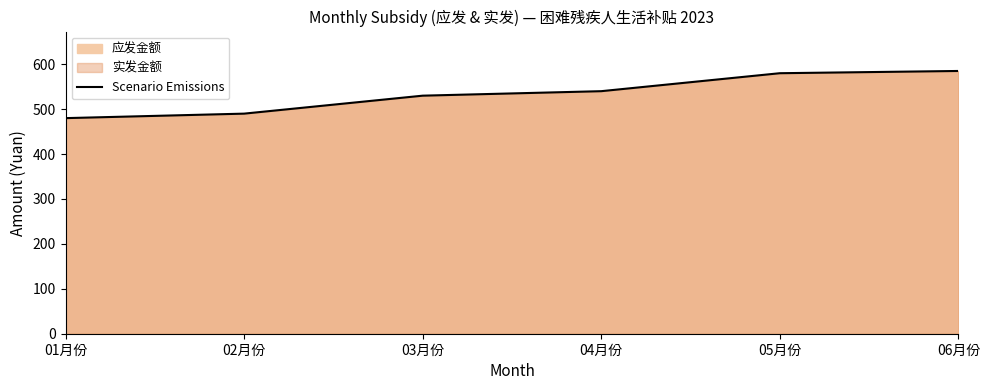

Reading left to right, what are all the values shown in this chart?

01月份=480	02月份=490	03月份=530	04月份=540	05月份=580	06月份=585